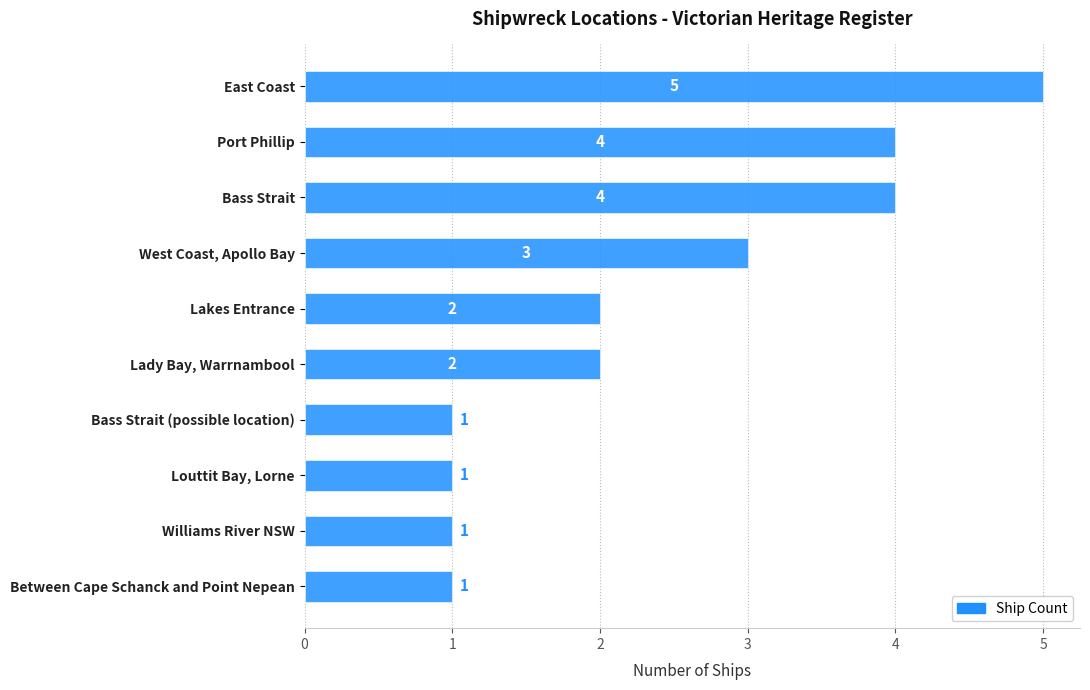

Reading bottom to top, extract all data points from this chart.

1	1	1	1	2	2	3	4	4	5